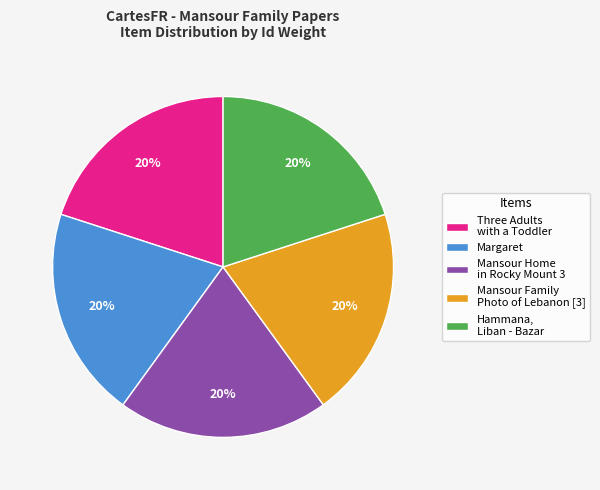

To the nearest percent, what is the average slice percentage?

20%